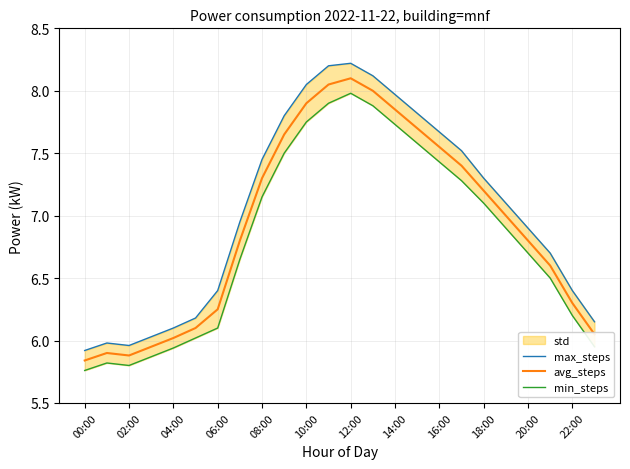

Does the chart have visible grid lines?

Yes